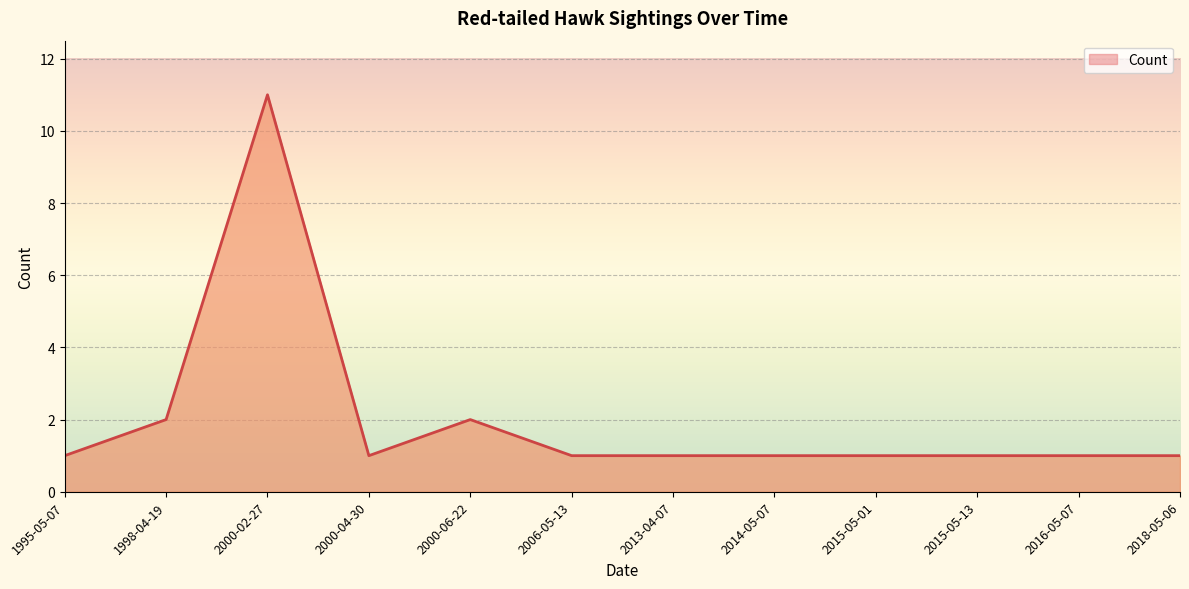

What is the approximate value at 2000-06-22?

2